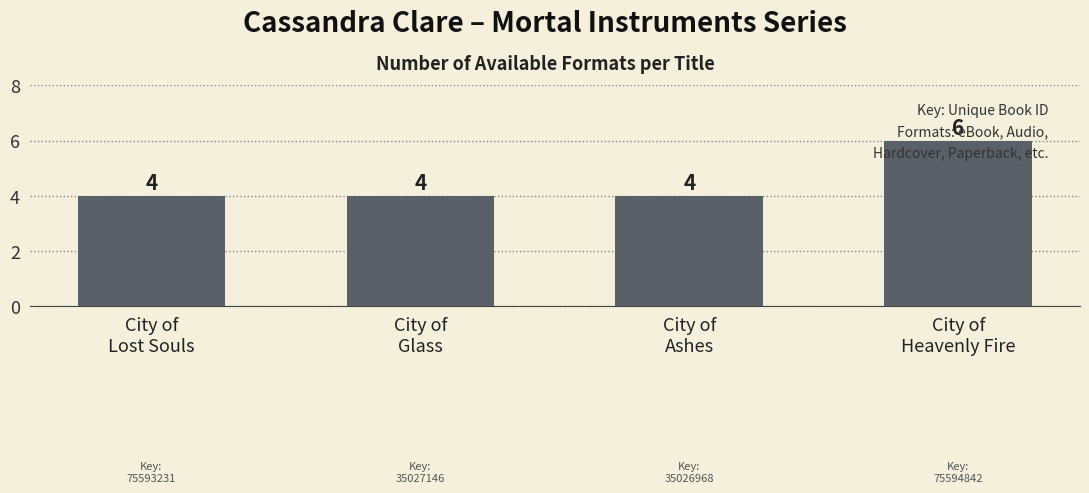

What is the label of the 4th bar from the right?

City of
Lost Souls